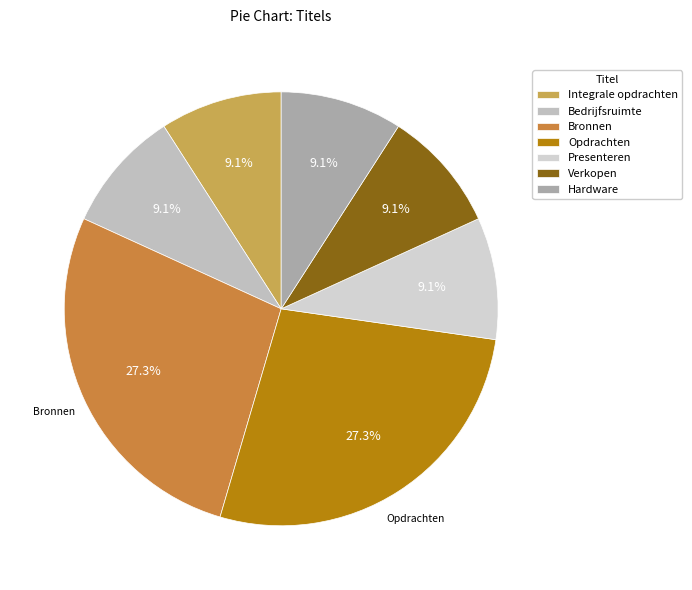

How many segments does this pie chart have?

7